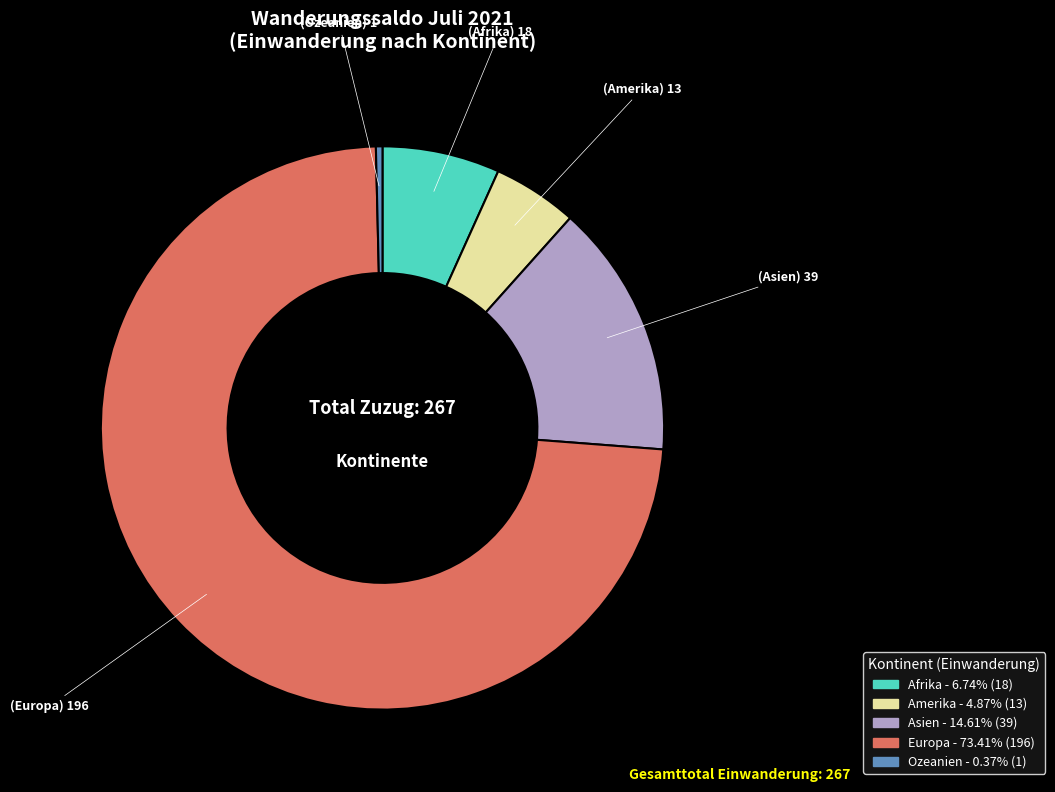

Which has a higher value, Afrika or Asien?

Asien